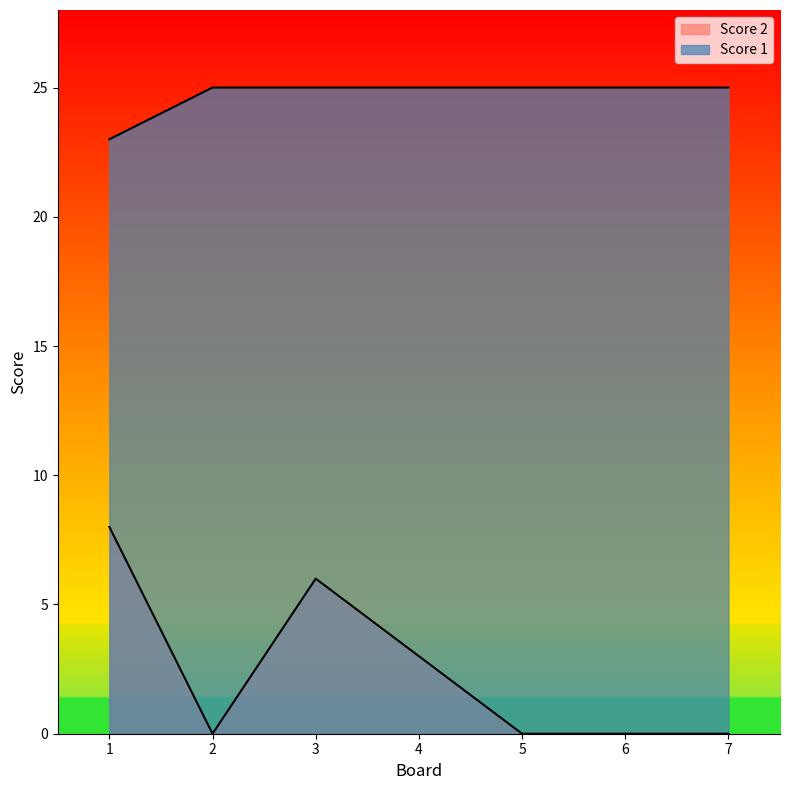

What is the average value of the Score 1 series?

25